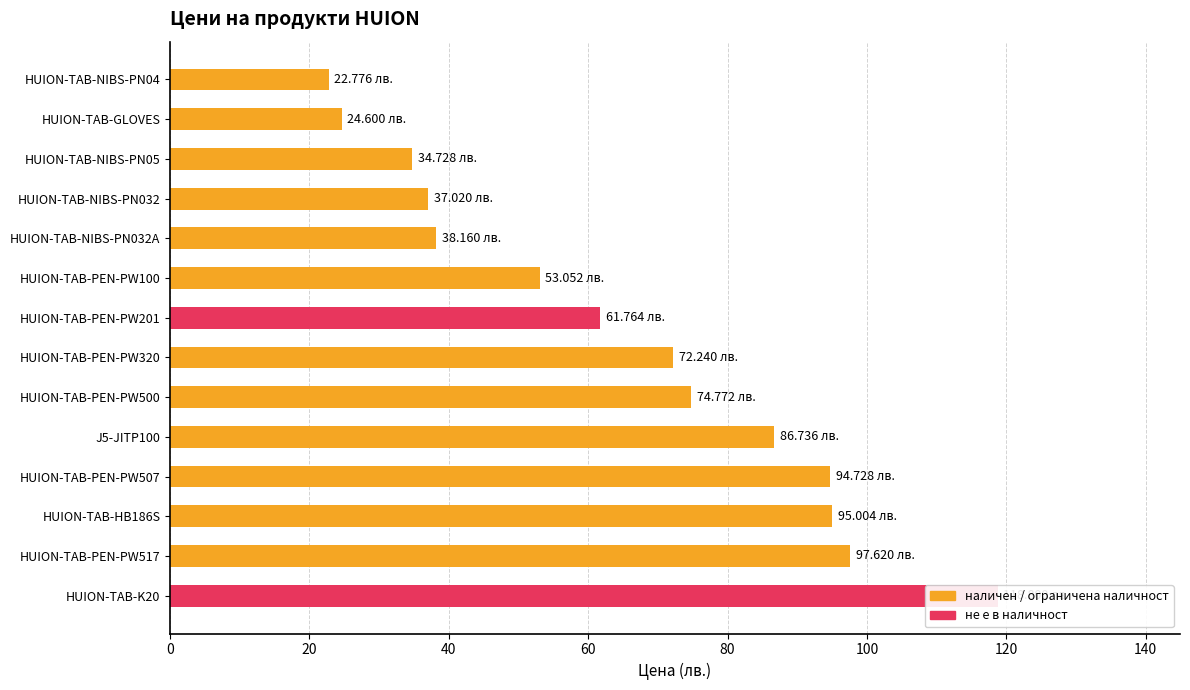

The value at HUION-TAB-HB186S is 135.3. True or false?

False